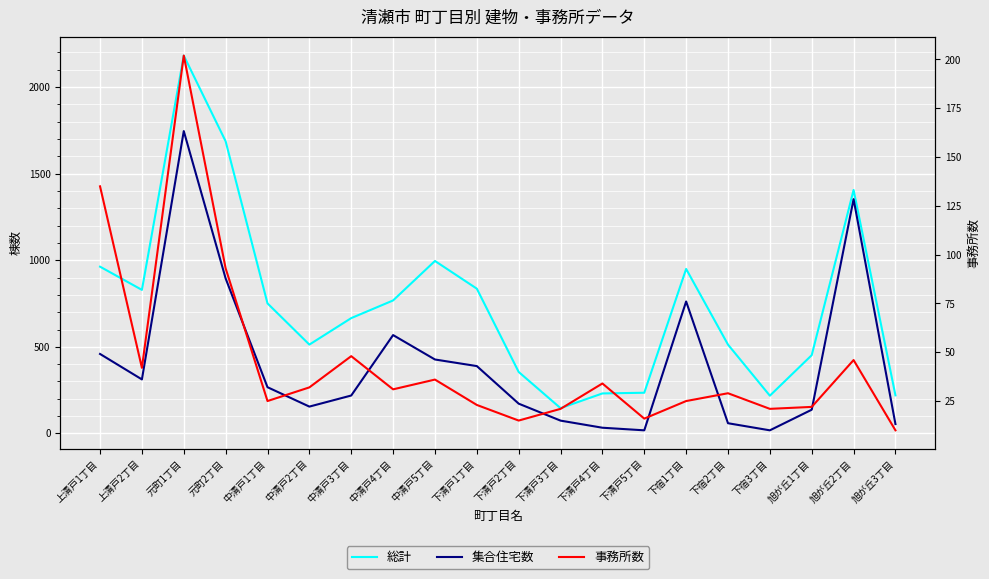

Does the chart display data point markers on the line(s)?

No